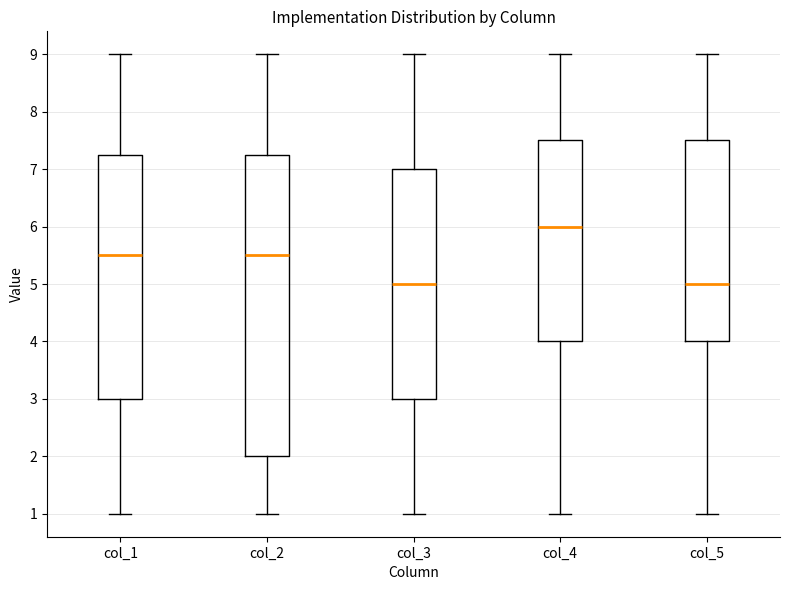

Reading left to right, transcribe this box plot: for each box, give where its median line is, the range the box spans, and where its two whiskers end, as read against the y-axis. The values are not printed on the chart, so give them approximately, as read against the axis.

col_1: median 5.5, box 3.0 to 7.3, whiskers 1.0 to 9.0
col_2: median 5.5, box 2.0 to 7.3, whiskers 1.0 to 9.0
col_3: median 5.0, box 3.0 to 7.0, whiskers 1.0 to 9.0
col_4: median 6.0, box 4.0 to 7.5, whiskers 1.0 to 9.0
col_5: median 5.0, box 4.0 to 7.5, whiskers 1.0 to 9.0